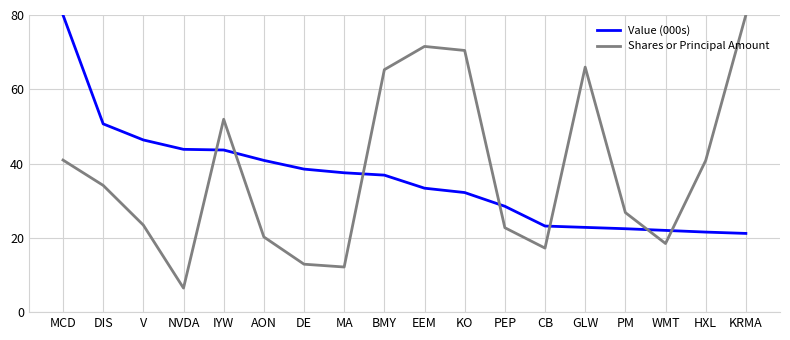

How many lines are shown in the chart?

2